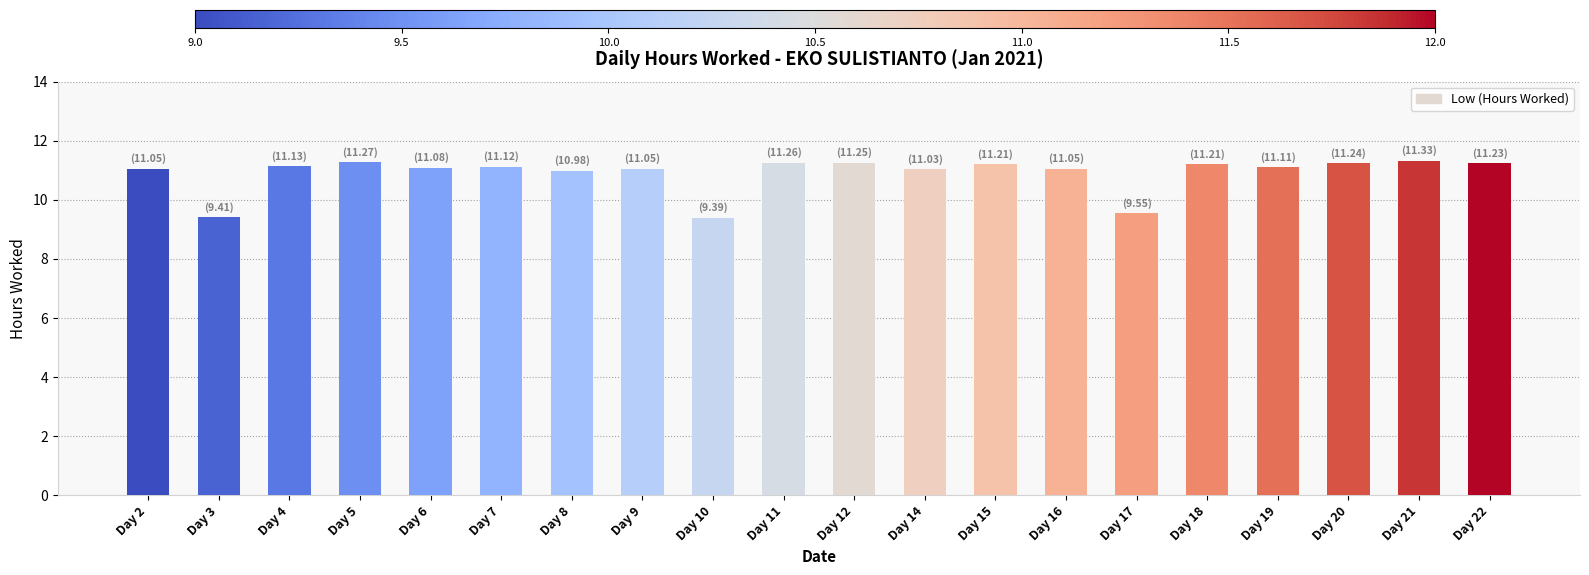

What is the average value?

10.9